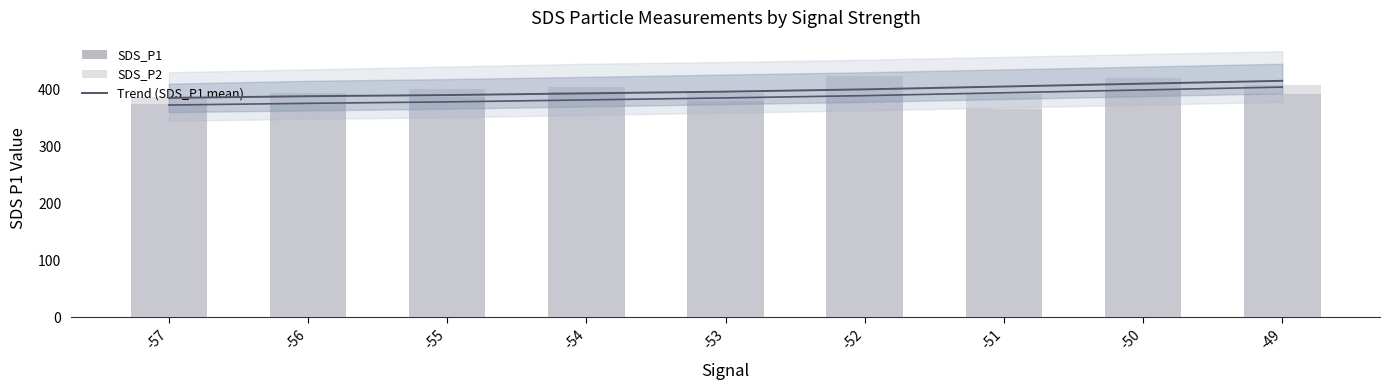

What is the value of the SDS_P2 bar at the 5th from the left?

393.5